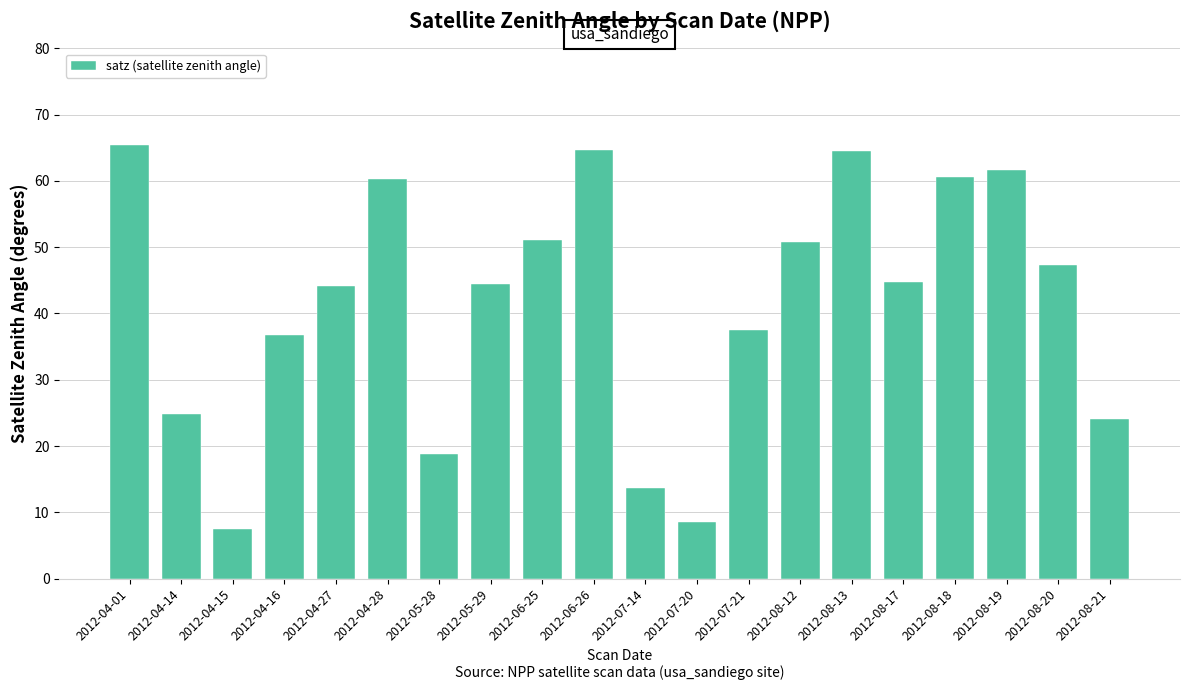

True or false: the data shows 47.3 at 2012-08-20.

True